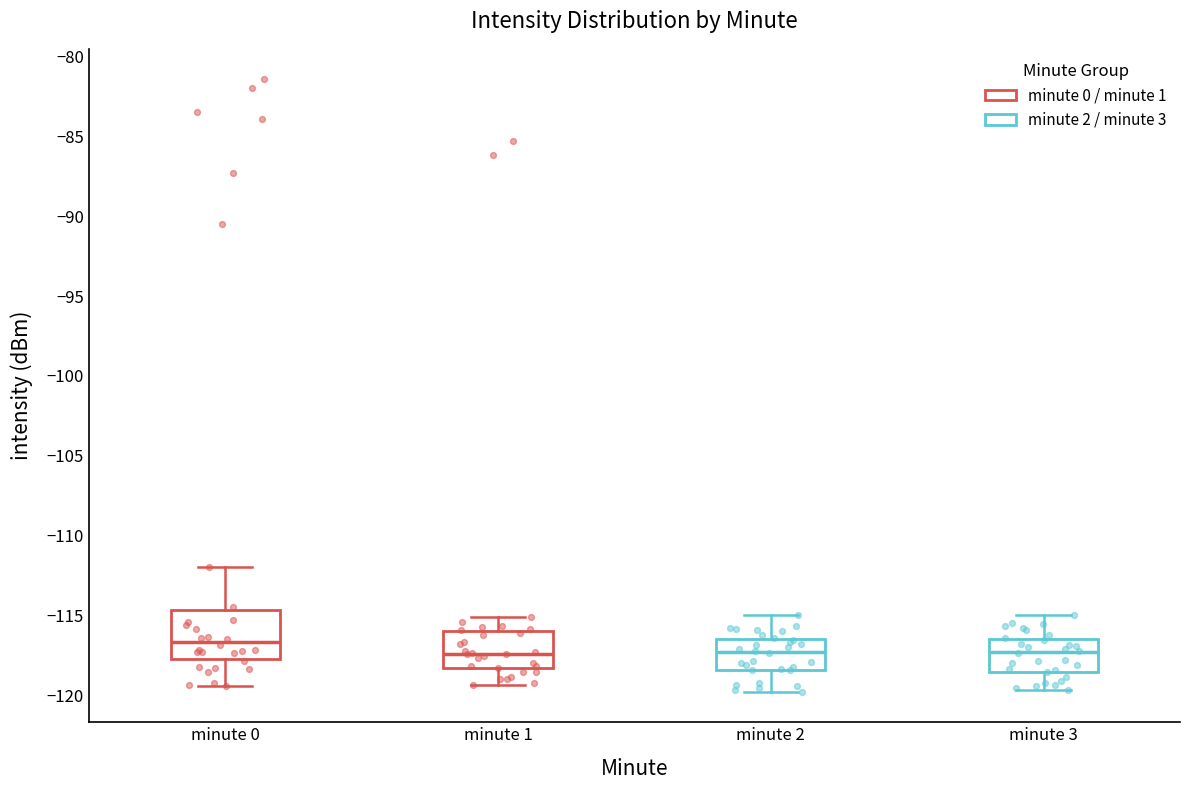

Reading left to right, read every box against the y-axis: the position of its median line, the range the box covers, and the ends of its whiskers. The values are not printed on the chart, so give them approximately, as read against the axis.

minute 0: median -116.5, box -117.5 to -114.5, whiskers -119.5 to -112.0
minute 1: median -117.5, box -118.5 to -116.0, whiskers -119.5 to -115.0
minute 2: median -117.5, box -118.5 to -116.5, whiskers -120.0 to -115.0
minute 3: median -117.5, box -118.5 to -116.5, whiskers -119.5 to -115.0